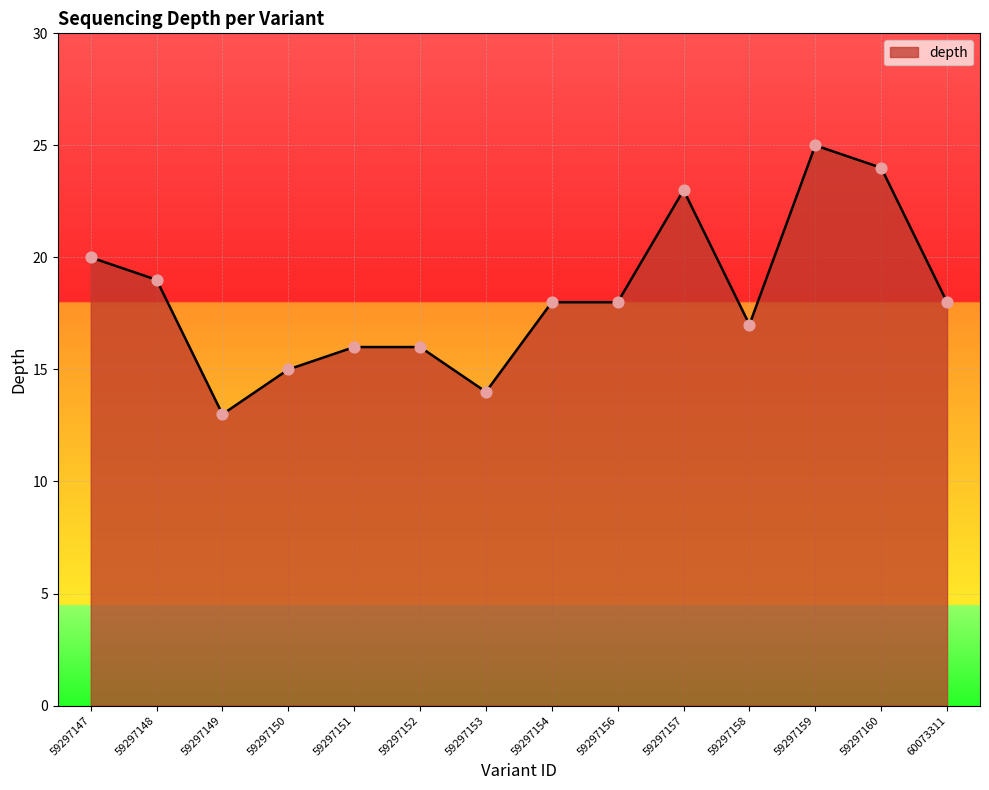

Approximately how many times larger is the value at 59297158 compared to 59297151?

1.1